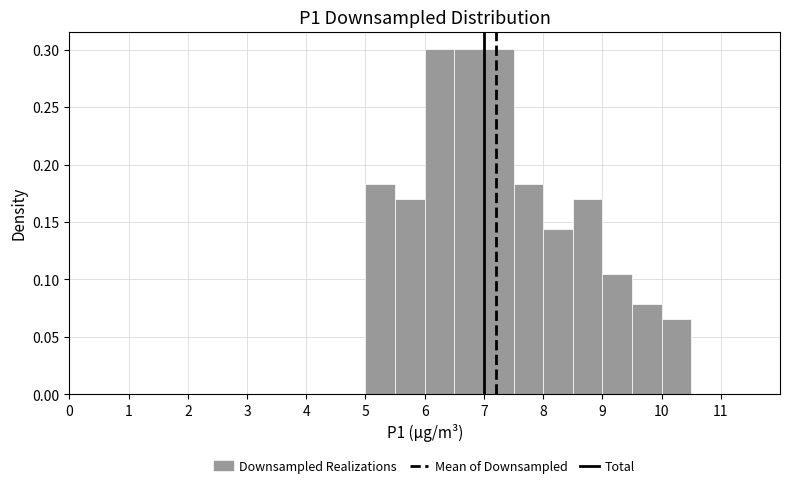

Reading left to right, transcribe this chart: for each bar, give the range it covers on the x-axis and its height. The values are not printed on the chart, so give them approximately, as read against the axis.

0.0 to 0.5: 0
0.5 to 1.0: 0
1.0 to 1.5: 0
1.5 to 2.0: 0
2.0 to 2.5: 0
2.5 to 3.0: 0
3.0 to 3.5: 0
3.5 to 4.0: 0
4.0 to 4.5: 0
4.5 to 5.0: 0
5.0 to 5.5: 0.185
5.5 to 6.0: 0.170
6.0 to 6.5: 0.300
6.5 to 7.0: 0.300
7.0 to 7.5: 0.300
7.5 to 8.0: 0.185
8.0 to 8.5: 0.145
8.5 to 9.0: 0.170
9.0 to 9.5: 0.105
9.5 to 10.0: 0.080
10.0 to 10.5: 0.065
10.5 to 11.0: 0